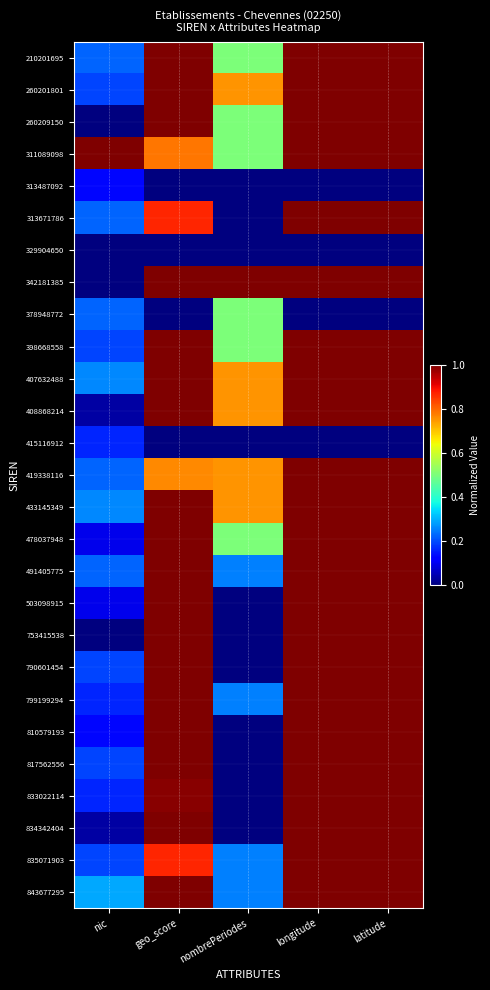

At how many categories does at least one series exceed 0?

5